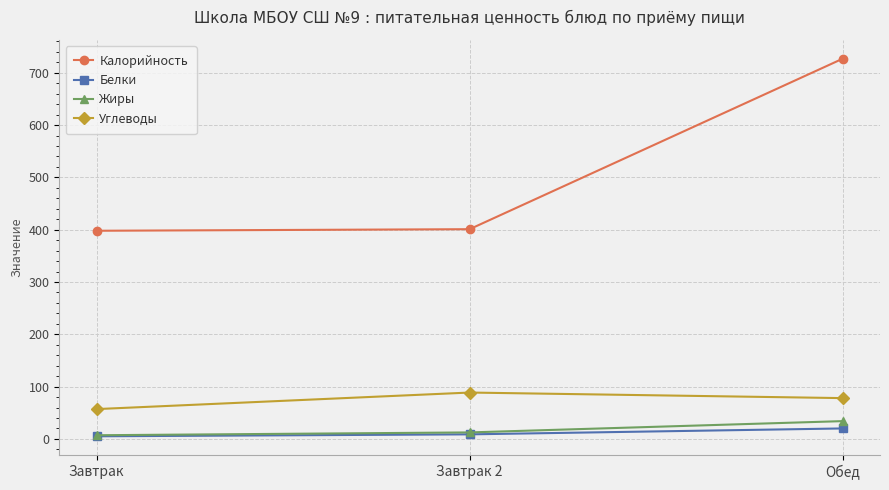

Which category has the highest value in the Калорийность series?

Обед